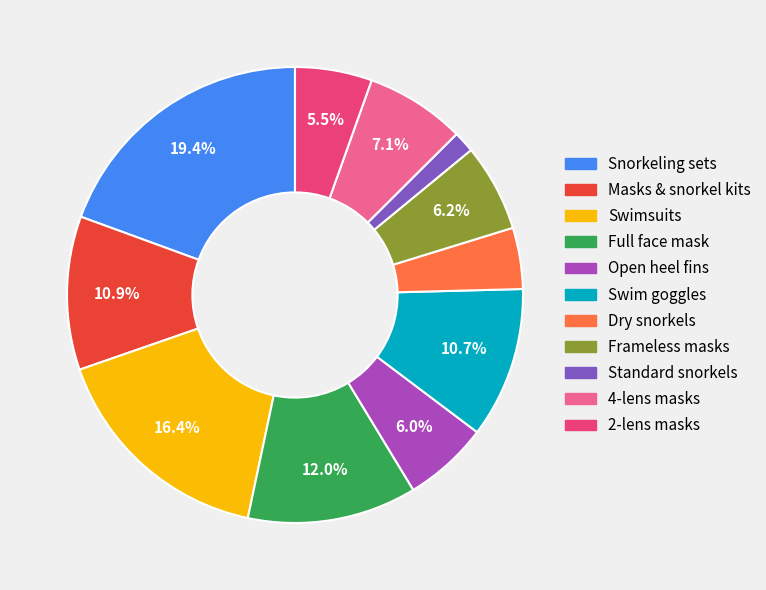

Which has a higher value, 2-lens masks or Swimsuits?

Swimsuits